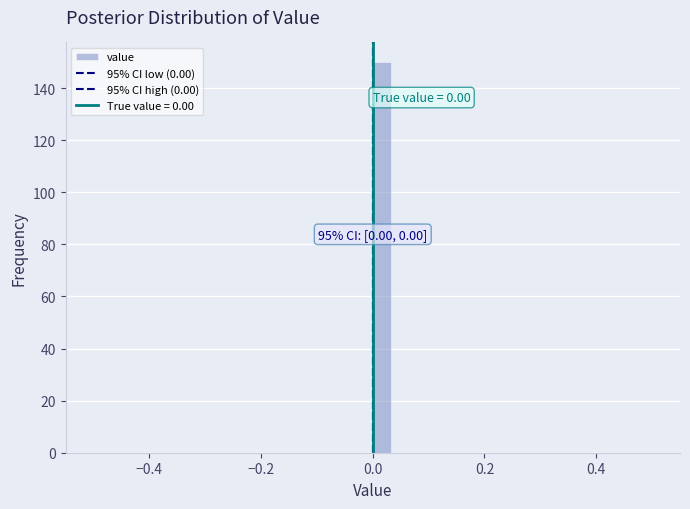

Read against the x-axis, roughly where is the centre of the tallest bar?

0.02